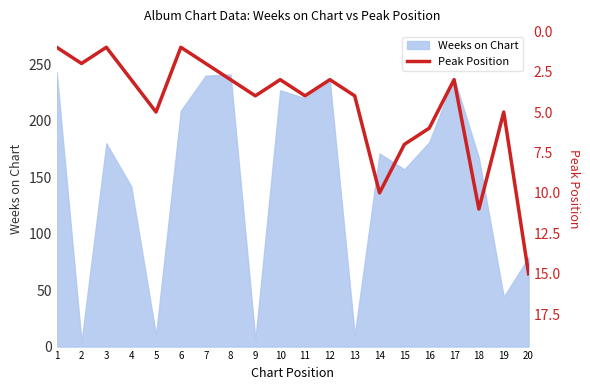

The Weeks on Chart series shows 10 at 13. True or false?

True